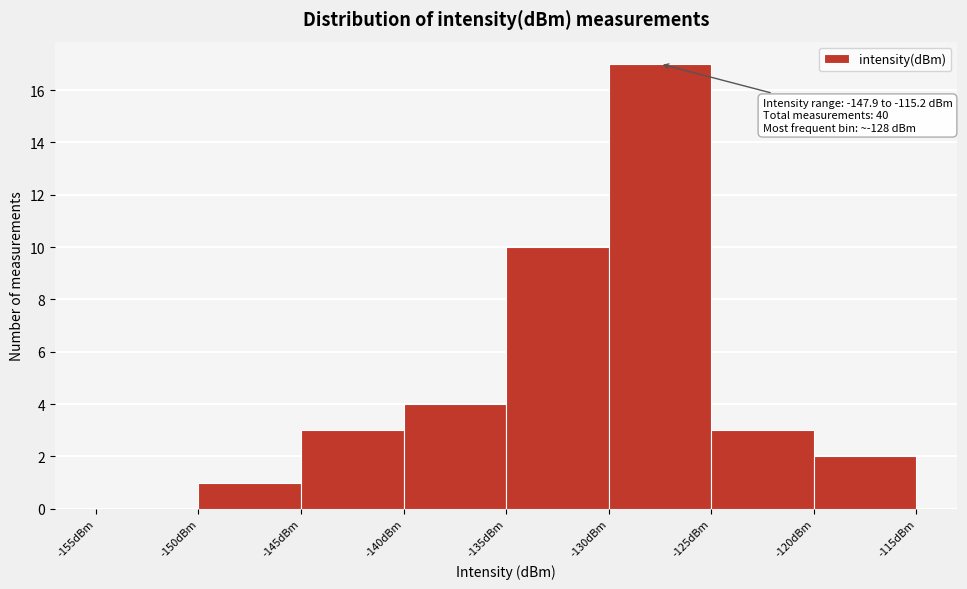

Over which range of the x-axis is the bar tallest?

-130 to -125